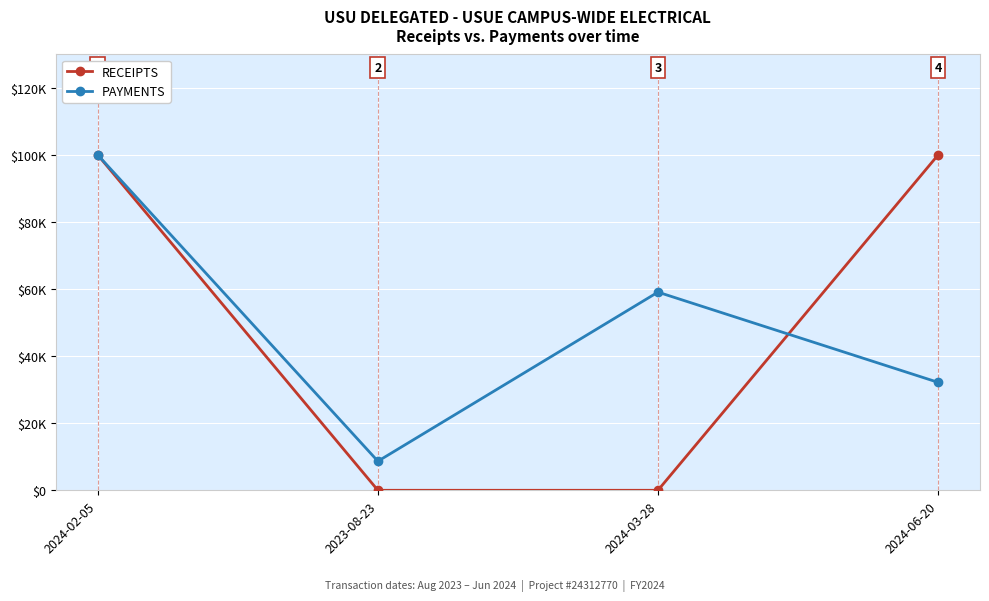

Which series has the largest range (max minus min)?

RECEIPTS